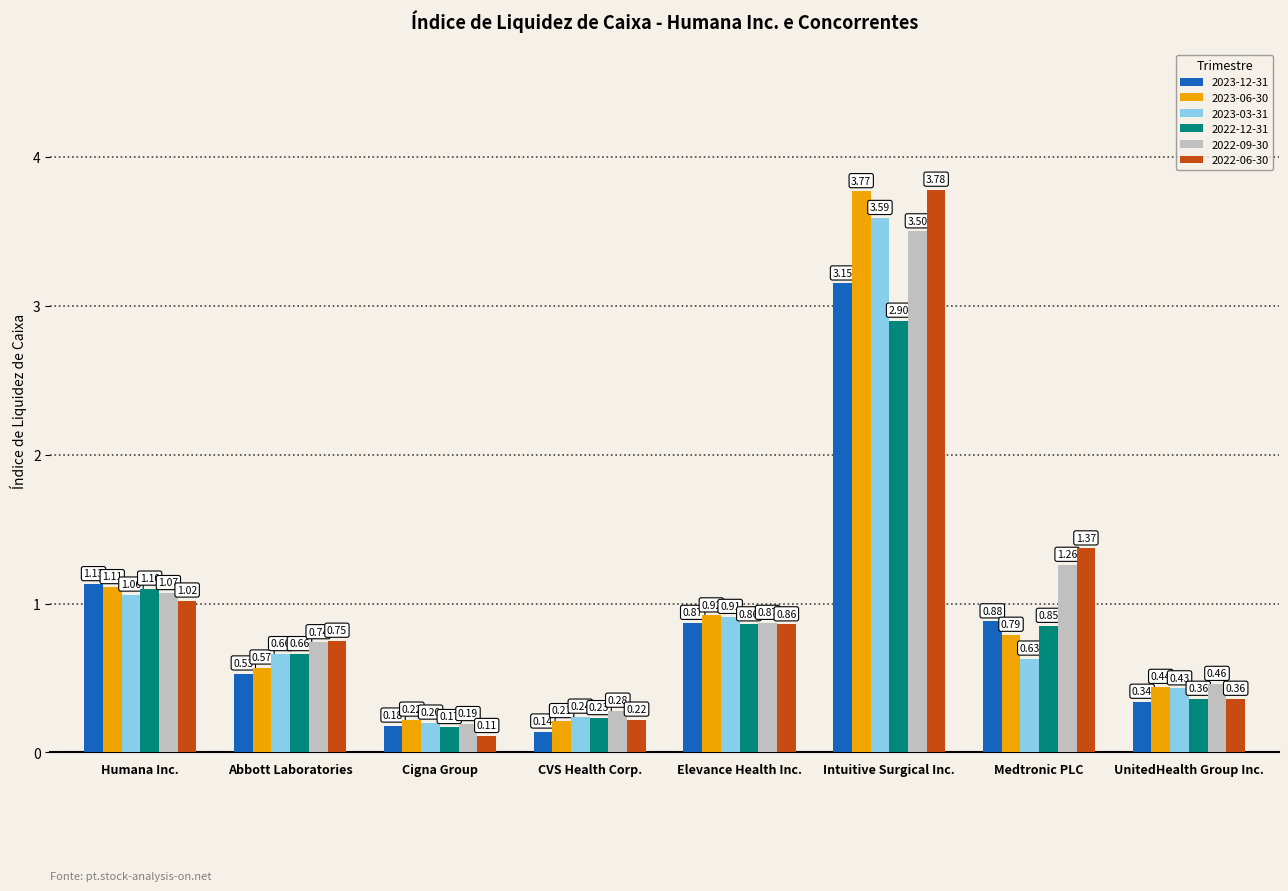

Which series has the largest total across all categories?

2022-06-30